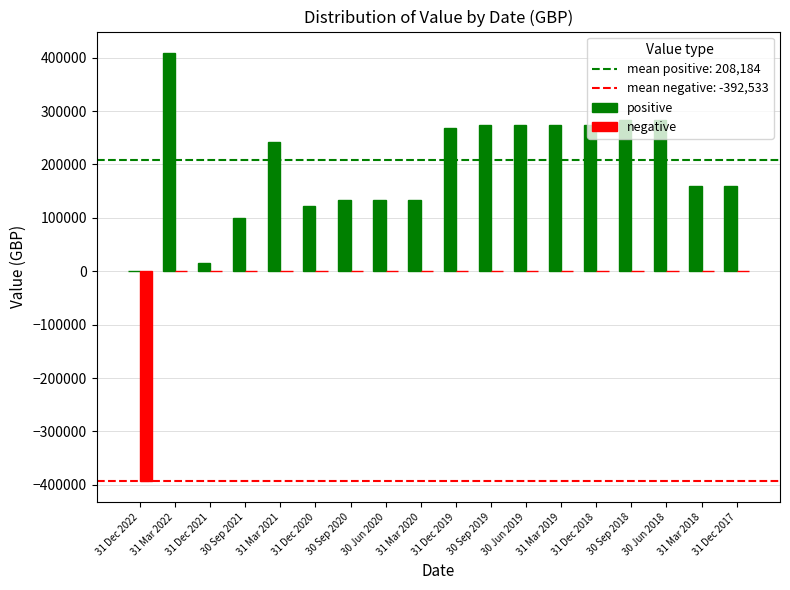

What is the maximum value shown in the chart?

408925.8